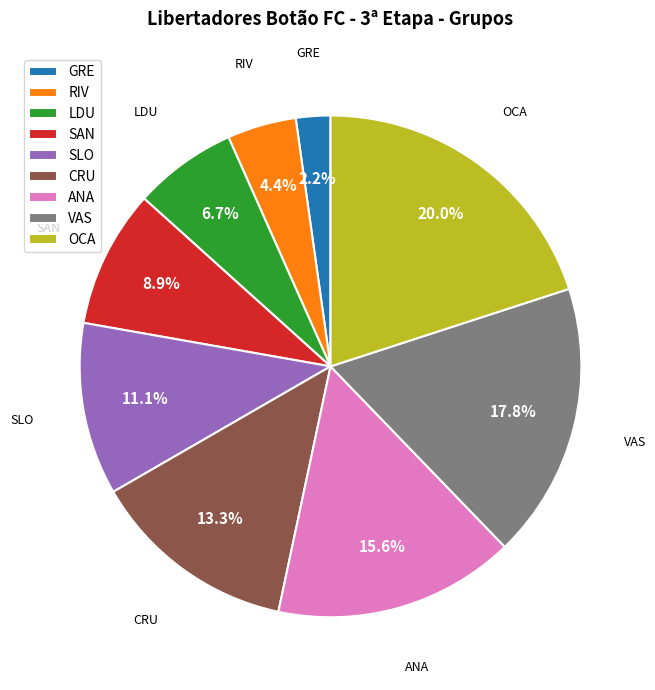

To the nearest percent, what is the average slice percentage?

11%